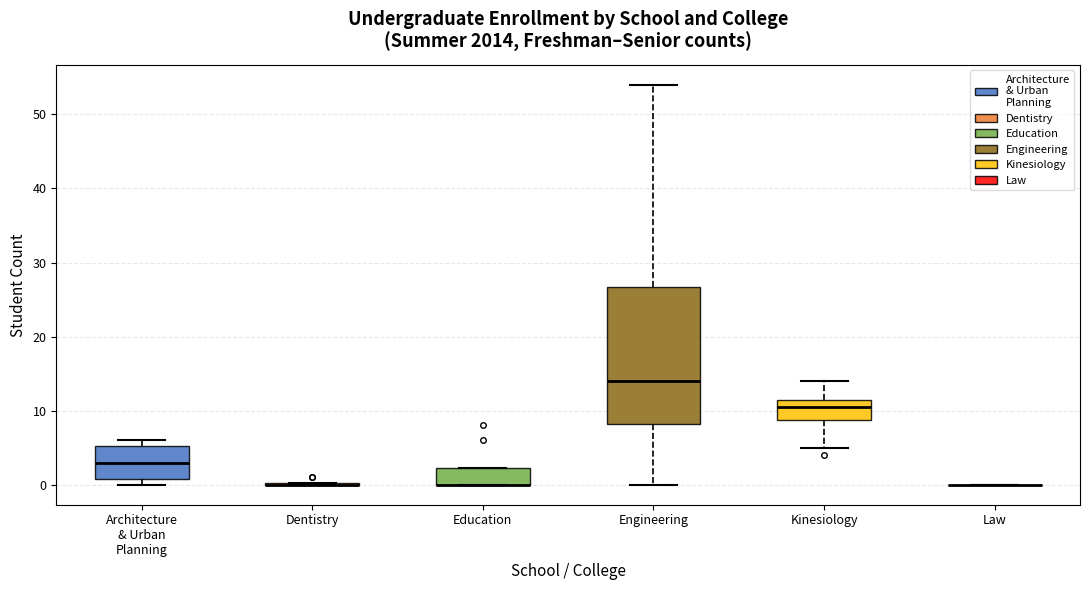

Which box is the tallest, from its lower edge to its upper edge?

Engineering